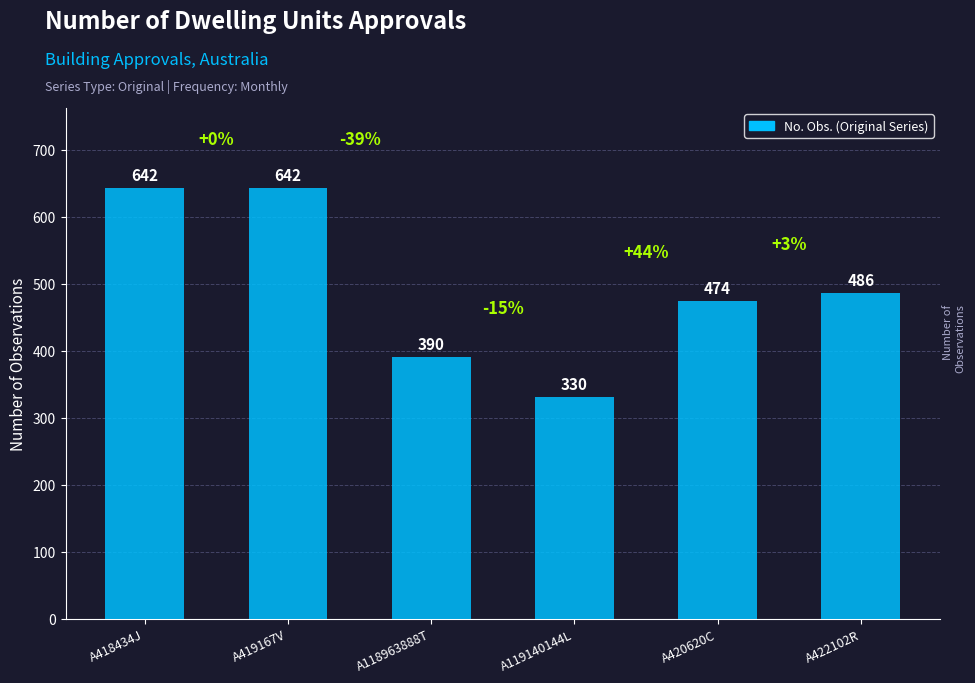

How many distinct data groups are displayed?

1